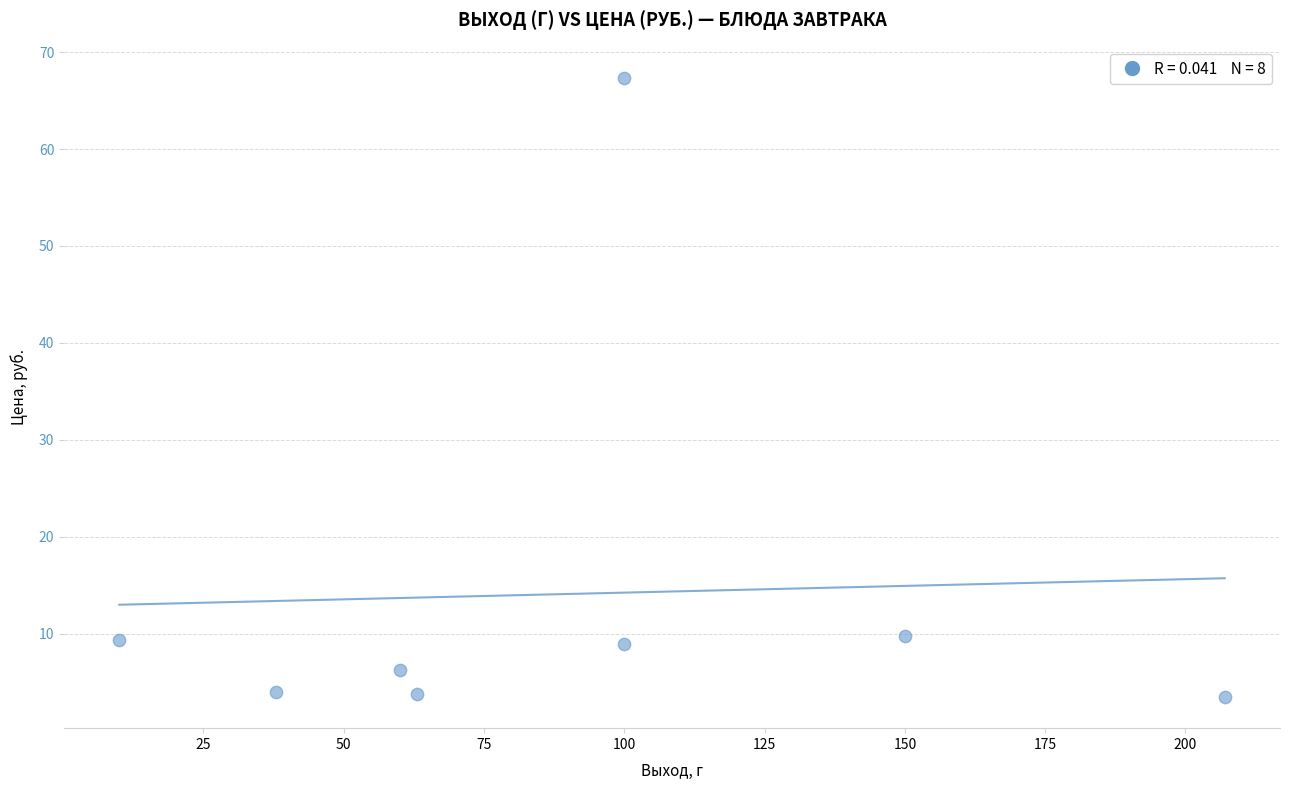

What is the average X value?

91.0